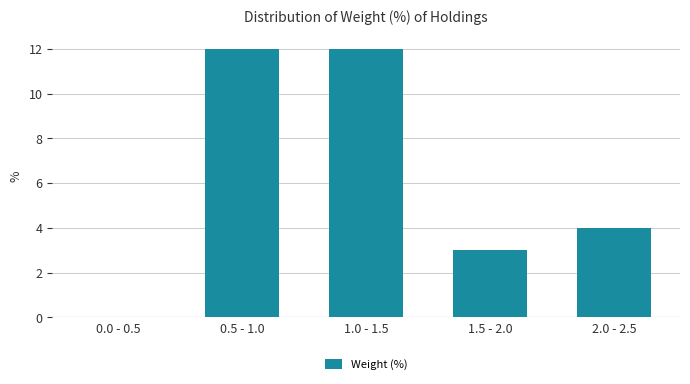

Reading left to right, transcribe all the data shown in this chart.

0.0 - 0.5=0	0.5 - 1.0=12	1.0 - 1.5=12	1.5 - 2.0=3	2.0 - 2.5=4